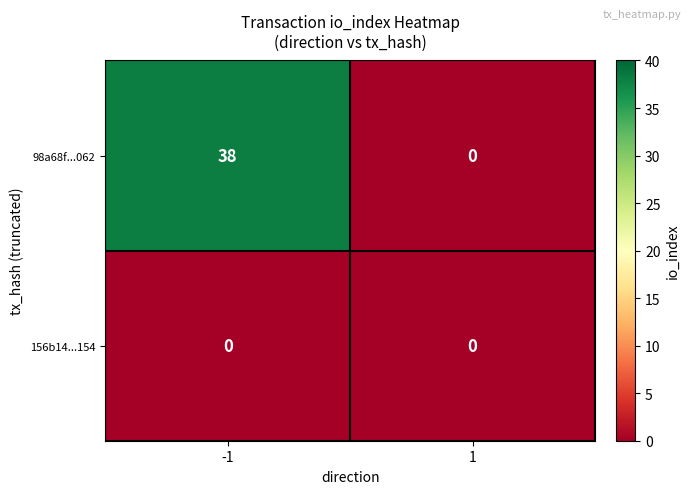

At how many categories does at least one series exceed 14?

1